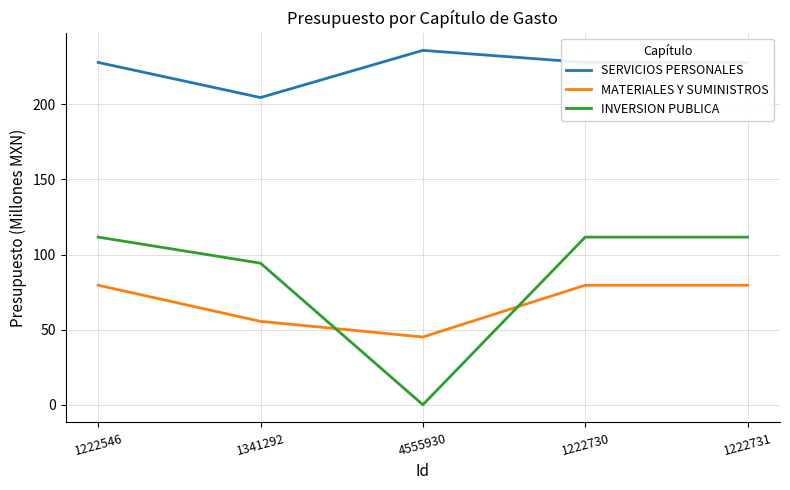

True or false: MATERIALES Y SUMINISTROS has a value of 79.6 at 1222546.

True